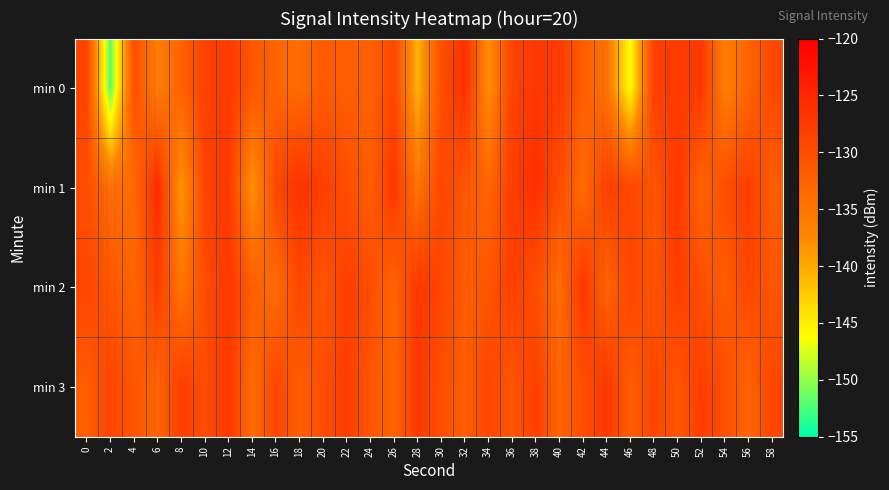

Reading right to left, extract all data points from this chart.

min 0: 58=-129.2	56=-132.9	54=-136.4	52=-127.2	50=-127.6	48=-128.1	46=-146.3	44=-134.6	42=-131.9	40=-127.5	38=-127.0	36=-128.7	34=-138.1	32=-126.3	30=-130.2	28=-140.8	26=-129.3	24=-132.4	22=-132.2	20=-131.6	18=-134.0	16=-132.9	14=-131.2	12=-127.3	10=-128.2	8=-132.6	6=-136.1	4=-130.1	2=-151.9	0=-128.6
min 1: 58=-132.0	56=-128.0	54=-130.0	52=-133.0	50=-127.0	48=-131.0	46=-129.0	44=-128.0	42=-134.0	40=-130.0	38=-126.0	36=-128.0	34=-133.0	32=-131.0	30=-129.0	28=-135.0	26=-127.0	24=-132.0	22=-130.0	20=-128.0	18=-126.4	16=-129.3	14=-138.6	12=-127.2	10=-128.6	8=-138.8	6=-125.7	4=-133.8	2=-134.1	0=-130.0
min 2: 58=-131.0	56=-129.0	54=-132.0	52=-130.0	50=-128.0	48=-131.0	46=-129.0	44=-133.0	42=-127.0	40=-134.0	38=-130.0	36=-128.0	34=-131.0	32=-132.0	30=-129.0	28=-127.0	26=-133.0	24=-130.0	22=-128.0	20=-131.0	18=-129.0	16=-134.0	14=-132.0	12=-127.0	10=-130.0	8=-135.0	6=-128.0	4=-133.0	2=-131.0	0=-129.0
min 3: 58=-129.0	56=-133.0	54=-130.0	52=-128.0	50=-131.0	48=-129.0	46=-132.0	44=-127.0	42=-130.0	40=-133.0	38=-128.0	36=-131.0	34=-129.0	32=-132.0	30=-130.0	28=-127.0	26=-133.0	24=-131.0	22=-128.0	20=-130.0	18=-132.0	16=-129.0	14=-134.0	12=-127.0	10=-130.0	8=-128.0	6=-133.0	4=-131.0	2=-129.0	0=-132.0